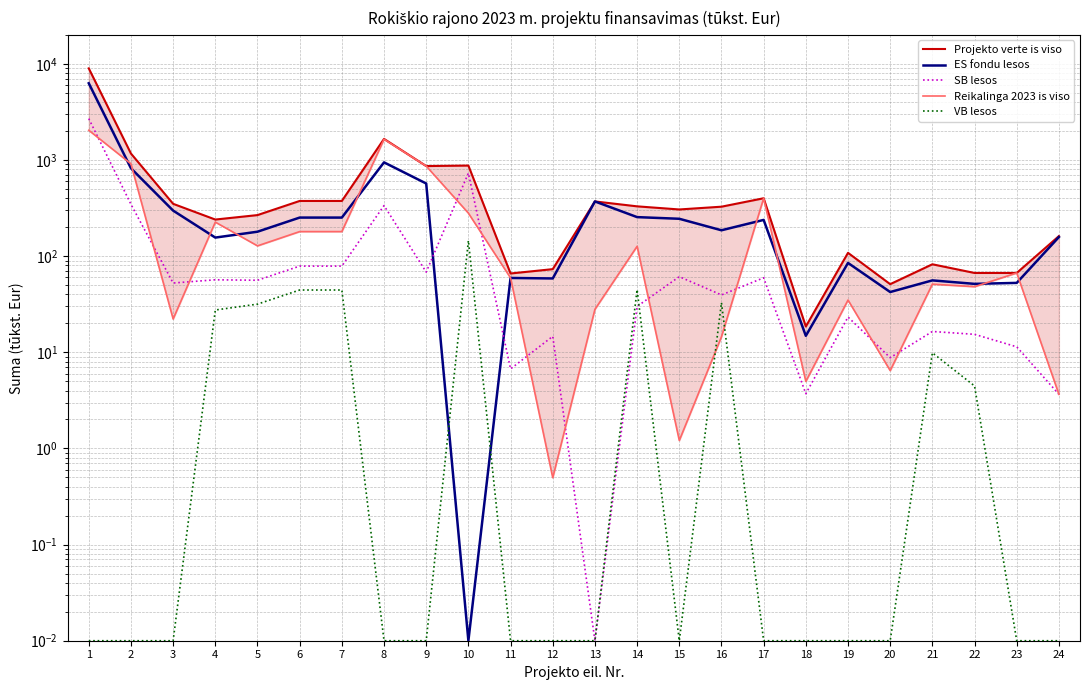

Which series has the largest range (max minus min)?

Projekto verte is viso